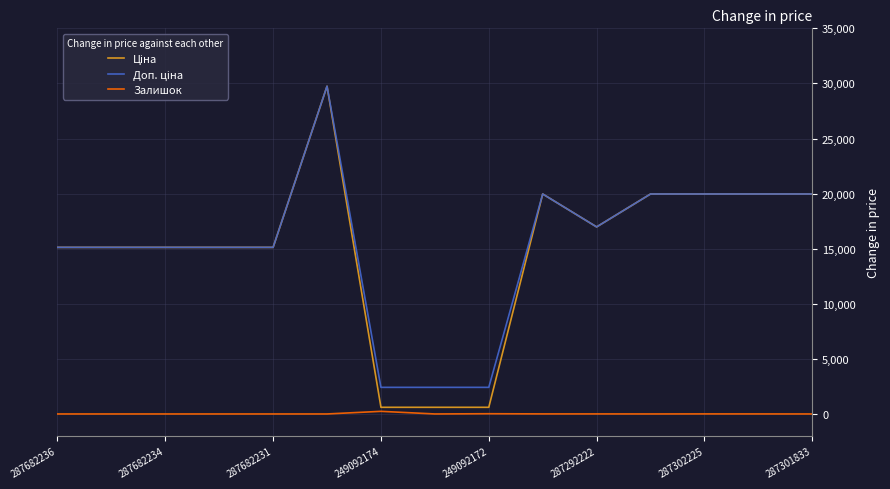

Does the chart display data point markers on the line(s)?

No